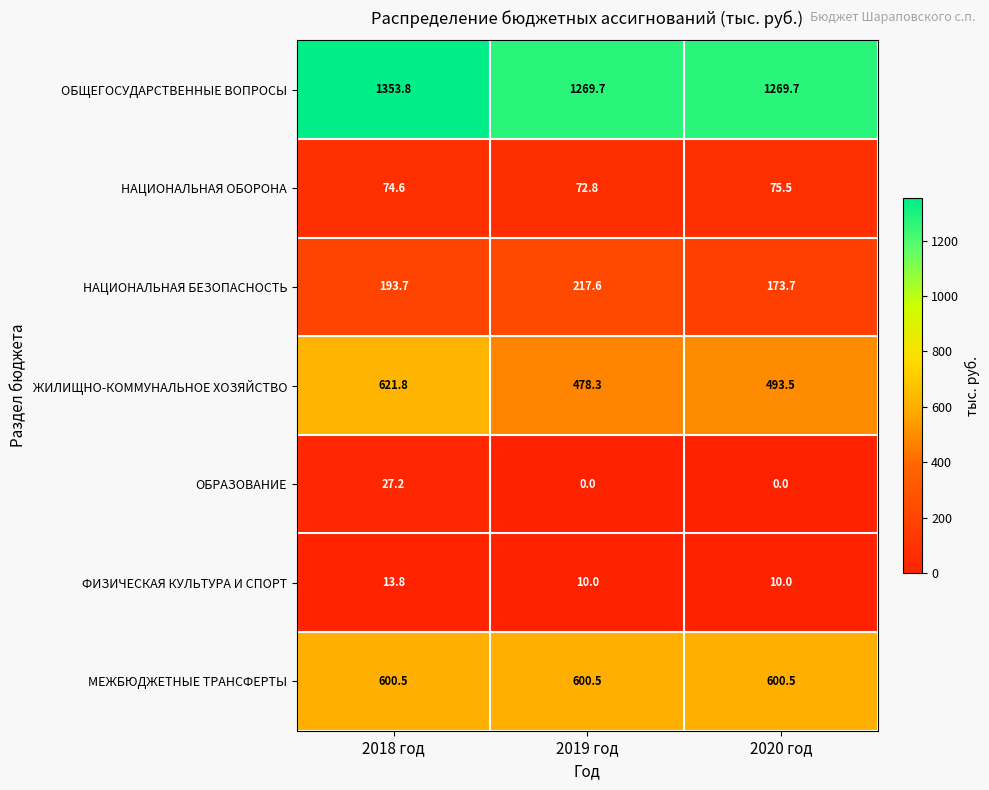

What is the average value of the ОБЩЕГОСУДАРСТВЕННЫЕ ВОПРОСЫ series?

1297.7